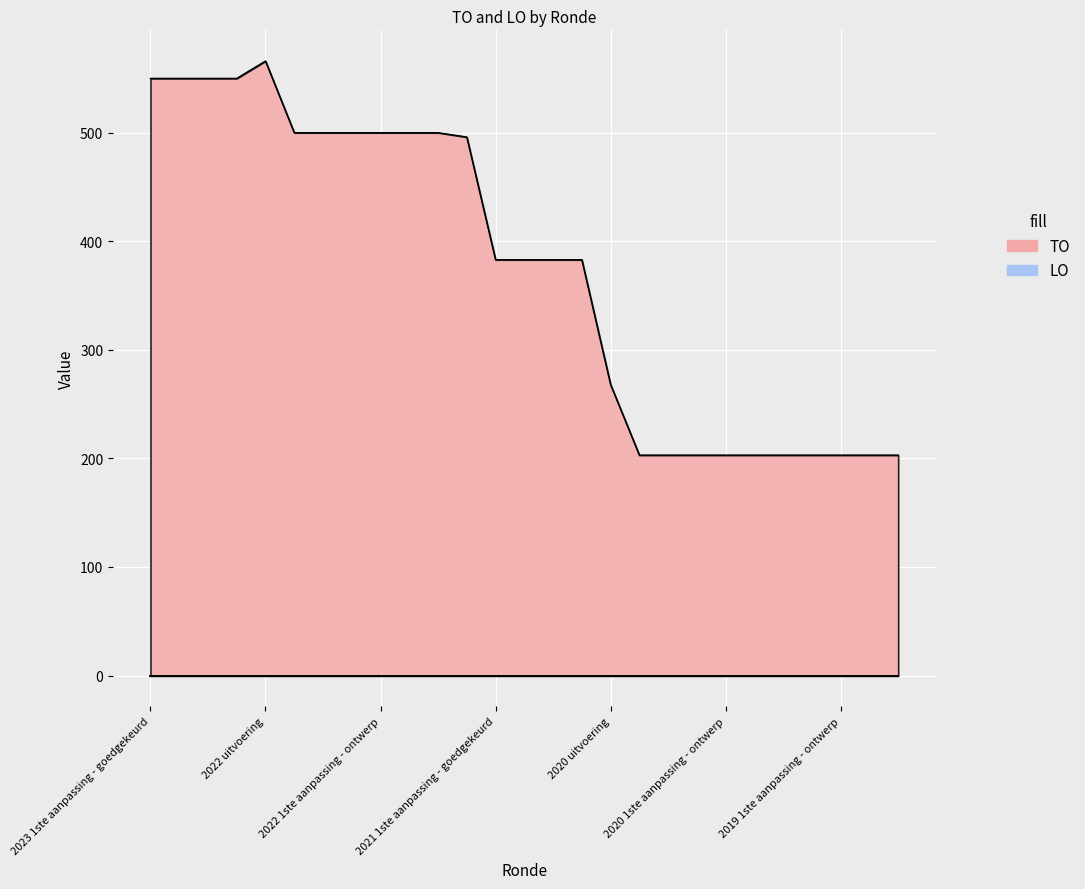

At which category does the chart reach its minimum across all series?

2020 2de aanpassing - goedgekeurd